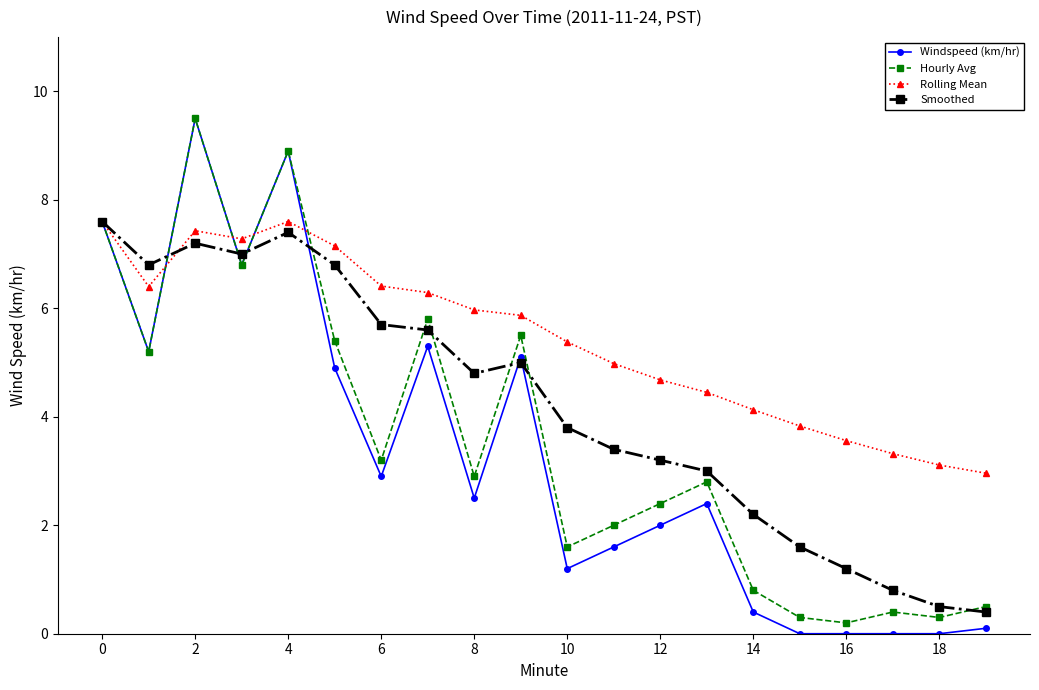

What is the value of the Hourly Avg point at the 10th from the left?

5.5